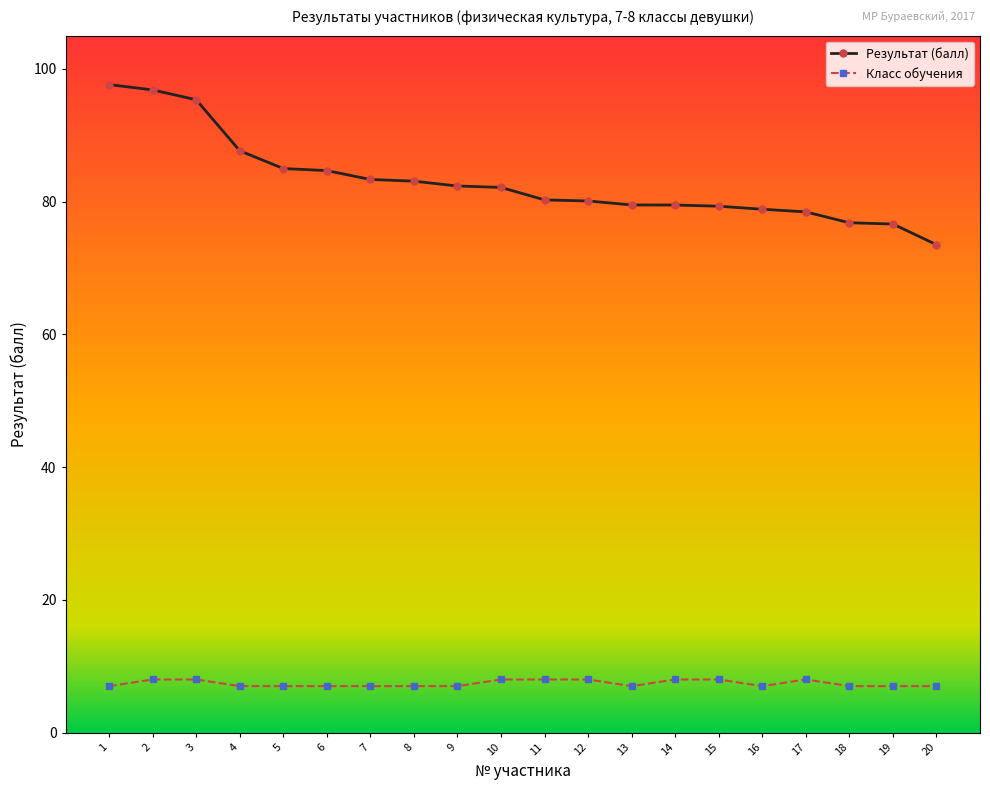

List the series in order of their overall mean, highest first.

Результат (балл), Класс обучения